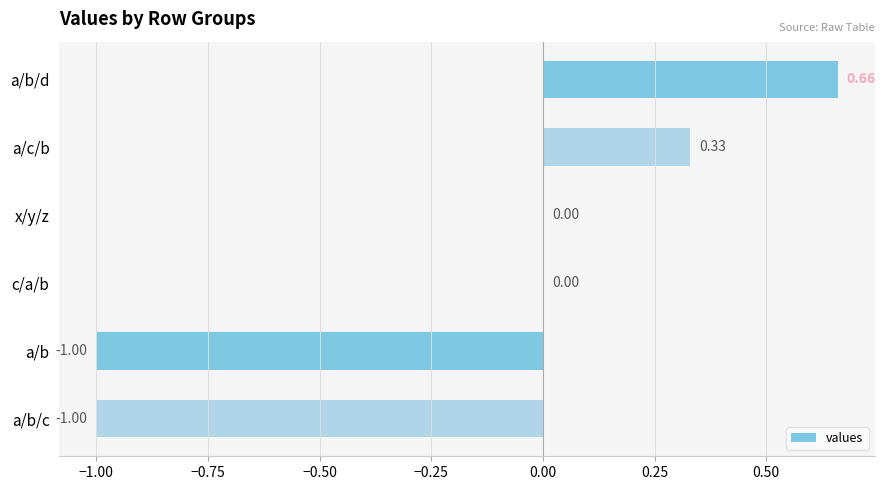

Which category has the highest value across all series?

a/b/d